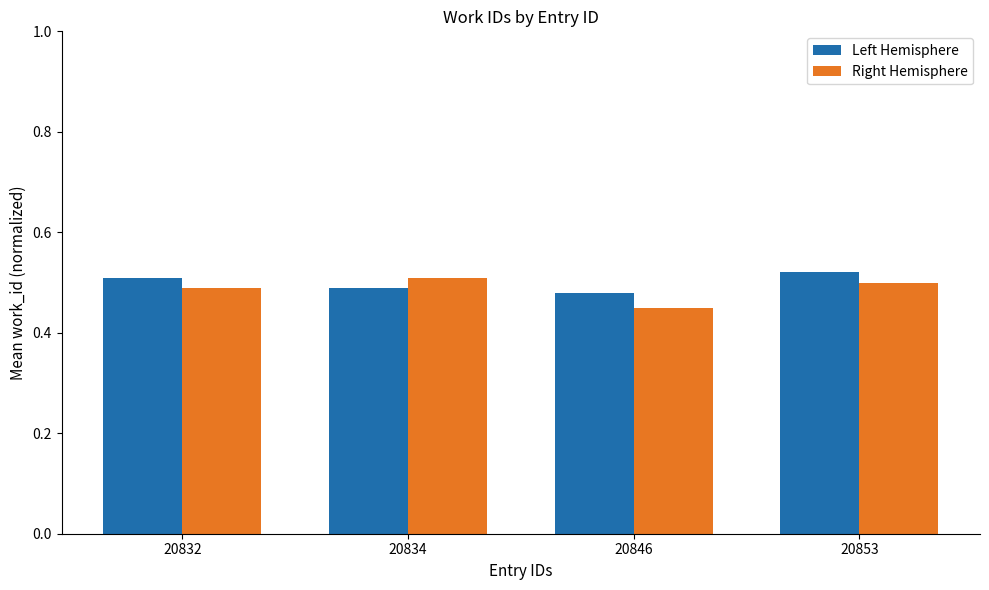

At which label does Right Hemisphere reach its minimum?

20846